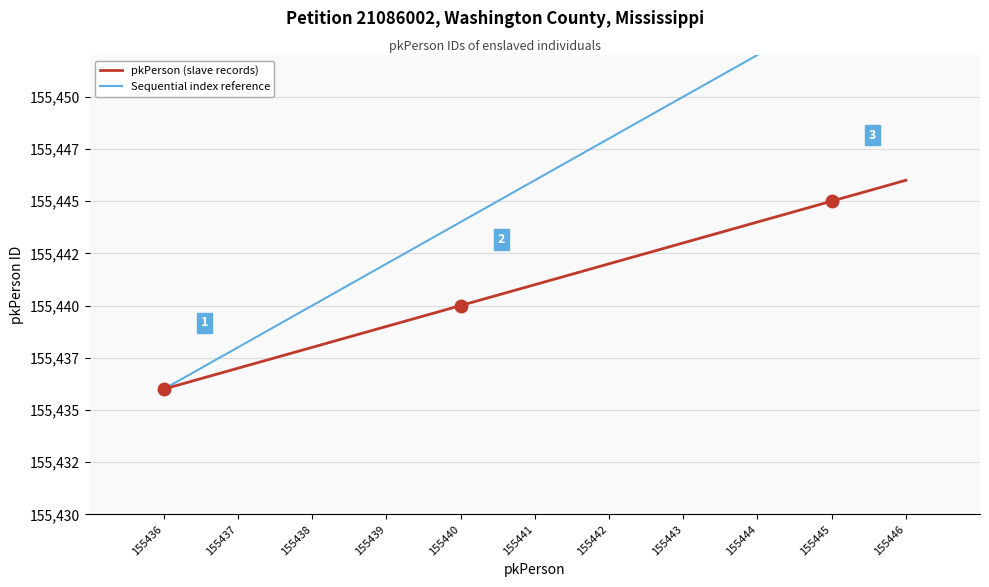

How many lines are shown in the chart?

2